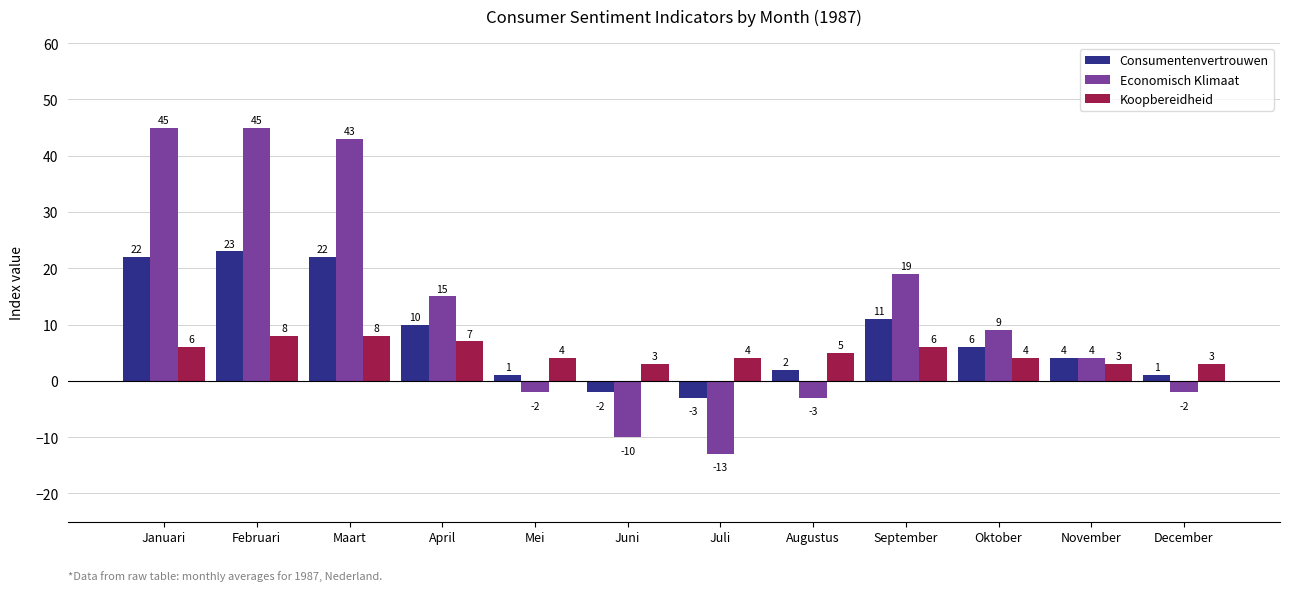

How many groups of bars are there?

12